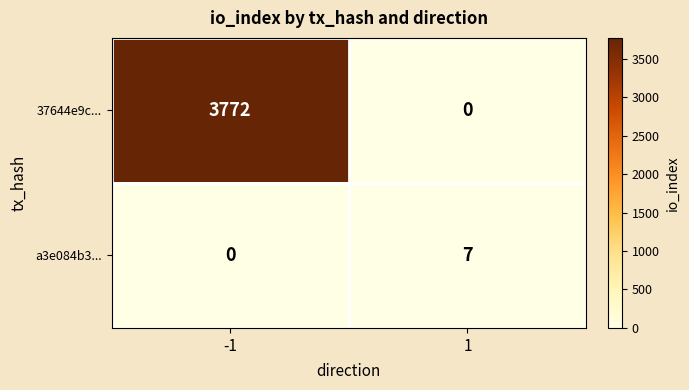

What is the difference between the maximum and minimum values in the 37644e9c... series?

3772